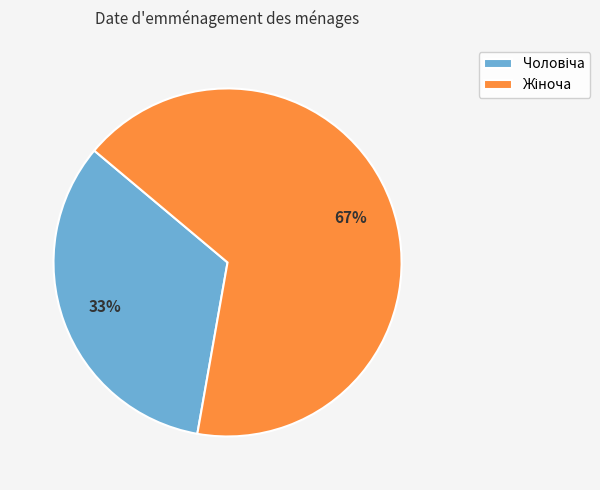

To the nearest percent, what is the average slice percentage?

50%